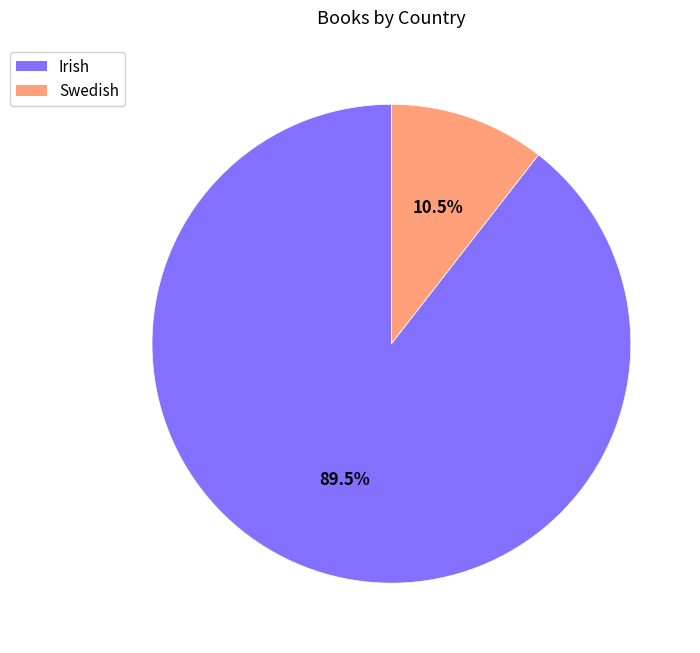

Does Swedish represent more than half of the total?

No